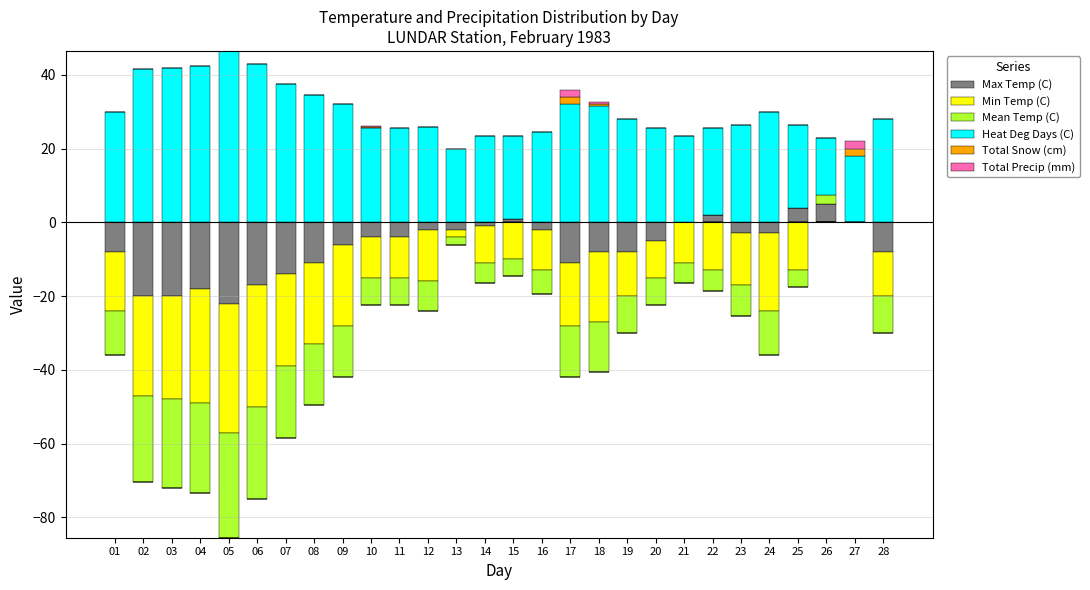

How many groups of bars are there?

28